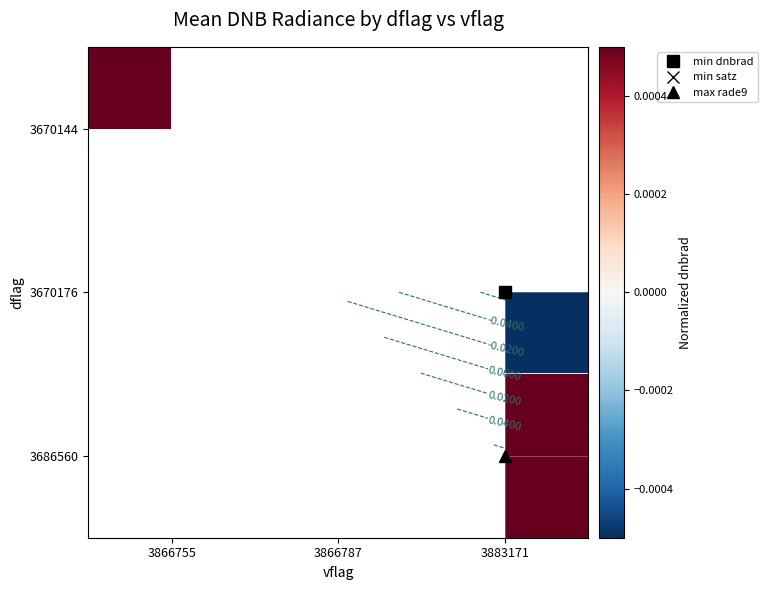

Is it true that 3670176 equals -0.1 at 3883171?

False